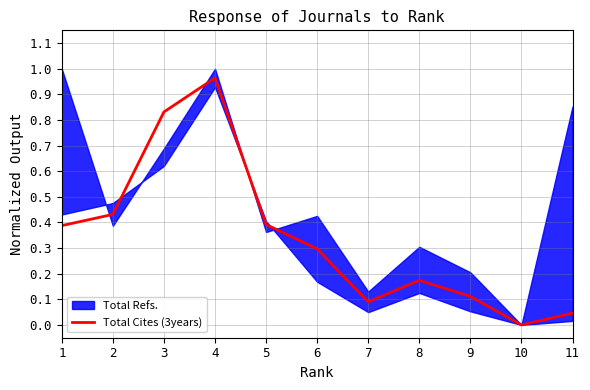

How many interior local peaks (higher than both neighbors) does the data have?

2